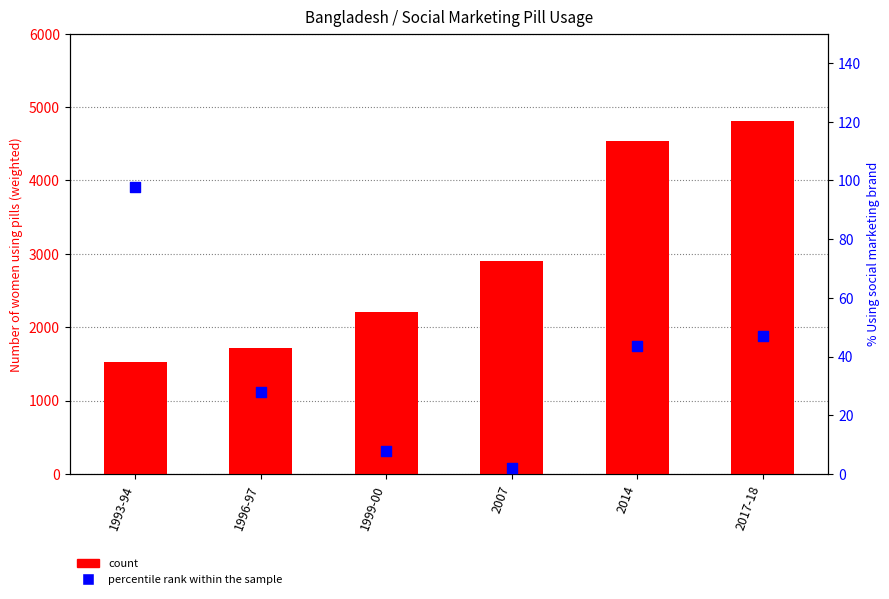

Which series contains the lowest Y value?

percentile rank within the sample